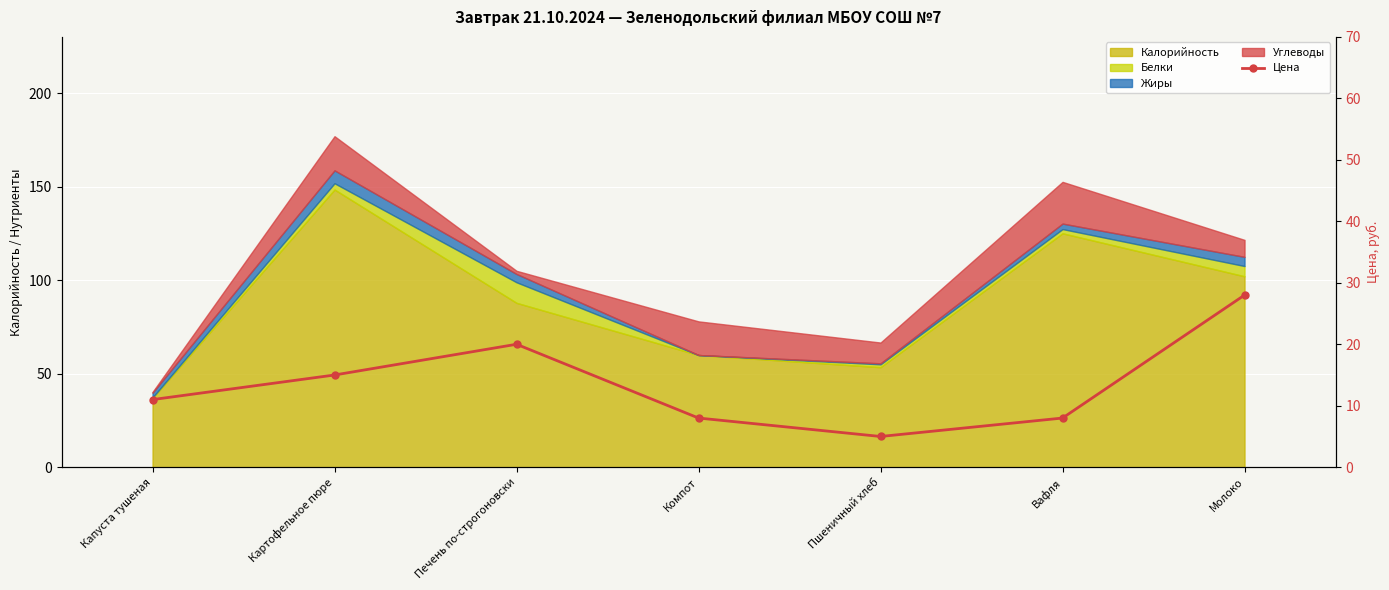

What is the minimum value shown in the chart?

5